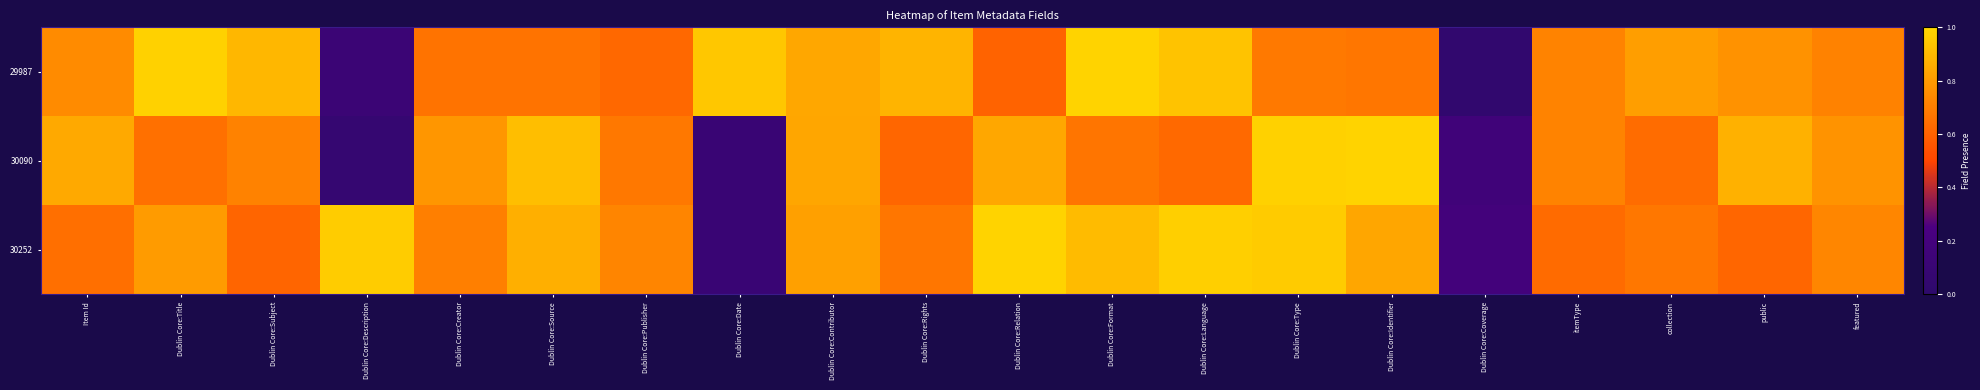

Reading left to right, what are all the values shown in this chart?

29987: Item Id=0.7	Dublin Core:Title=1.0	Dublin Core:Subject=0.9	Dublin Core:Description=0.1	Dublin Core:Creator=0.7	Dublin Core:Source=0.7	Dublin Core:Publisher=0.6	Dublin Core:Date=0.9	Dublin Core:Contributor=0.8	Dublin Core:Rights=0.9	Dublin Core:Relation=0.6	Dublin Core:Format=1.0	Dublin Core:Language=0.9	Dublin Core:Type=0.7	Dublin Core:Identifier=0.7	Dublin Core:Coverage=0.0	itemType=0.7	collection=0.8	public=0.8	featured=0.7
30090: Item Id=0.8	Dublin Core:Title=0.7	Dublin Core:Subject=0.7	Dublin Core:Description=0.1	Dublin Core:Creator=0.8	Dublin Core:Source=0.9	Dublin Core:Publisher=0.7	Dublin Core:Date=0.1	Dublin Core:Contributor=0.8	Dublin Core:Rights=0.6	Dublin Core:Relation=0.8	Dublin Core:Format=0.7	Dublin Core:Language=0.6	Dublin Core:Type=1.0	Dublin Core:Identifier=1.0	Dublin Core:Coverage=0.2	itemType=0.7	collection=0.6	public=0.9	featured=0.8
30252: Item Id=0.6	Dublin Core:Title=0.8	Dublin Core:Subject=0.6	Dublin Core:Description=1.0	Dublin Core:Creator=0.7	Dublin Core:Source=0.9	Dublin Core:Publisher=0.7	Dublin Core:Date=0.1	Dublin Core:Contributor=0.8	Dublin Core:Rights=0.7	Dublin Core:Relation=1.0	Dublin Core:Format=0.9	Dublin Core:Language=1.0	Dublin Core:Type=1.0	Dublin Core:Identifier=0.8	Dublin Core:Coverage=0.2	itemType=0.6	collection=0.7	public=0.6	featured=0.7